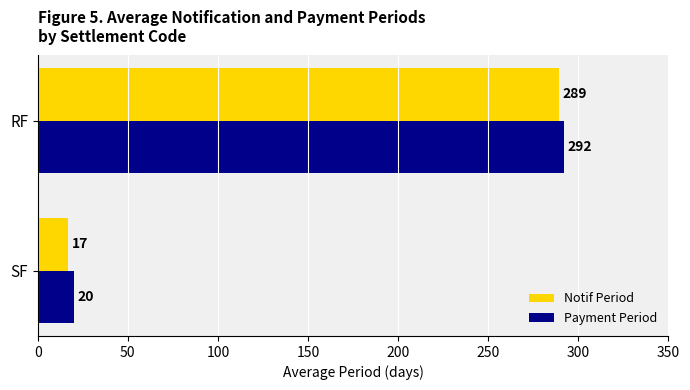

What is the lowest value of the Notif Period series?

17